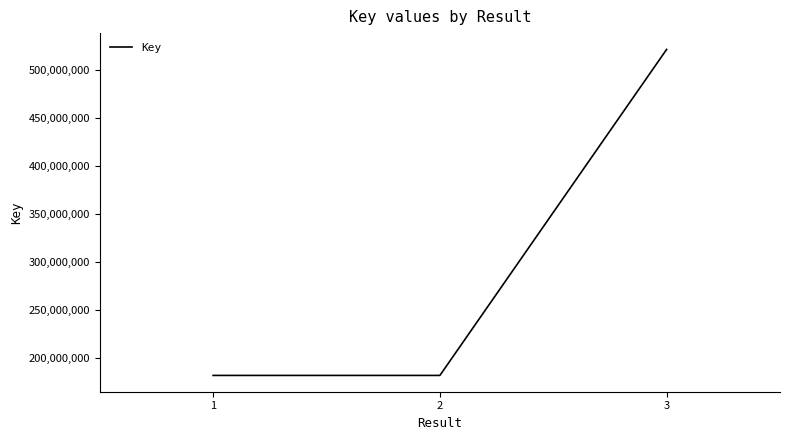

What is the sum of all values?

884929429